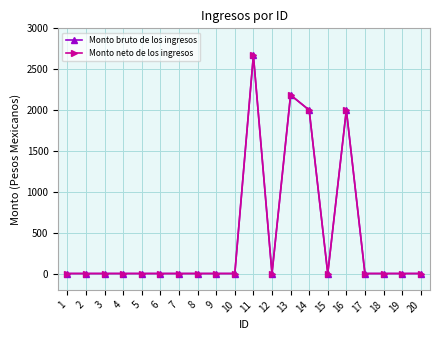

Which category has the lowest value in the Monto bruto de los ingresos series?

1